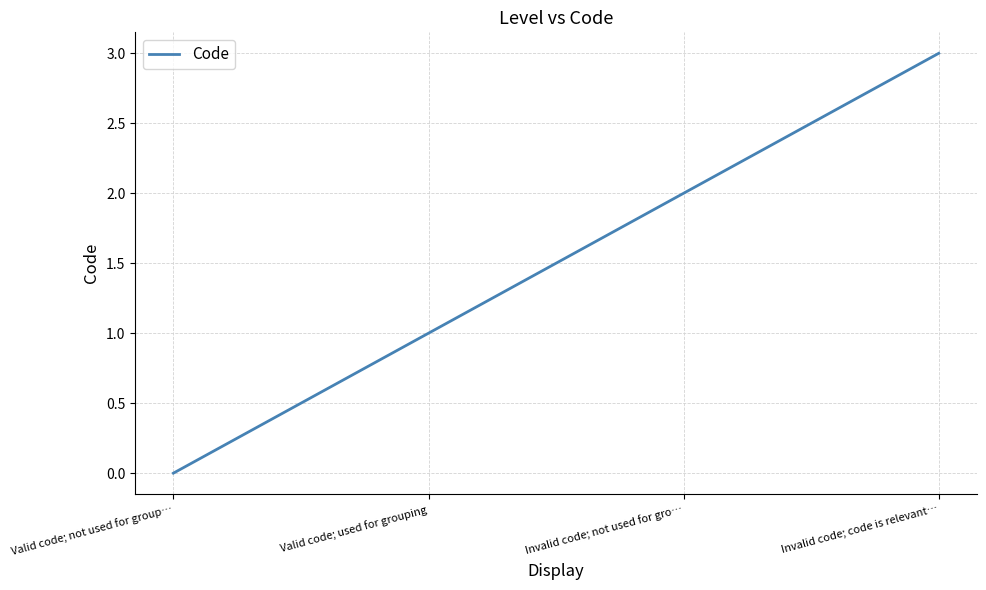

The chart shows a value of 1 at Valid code; used for grouping. True or false?

True